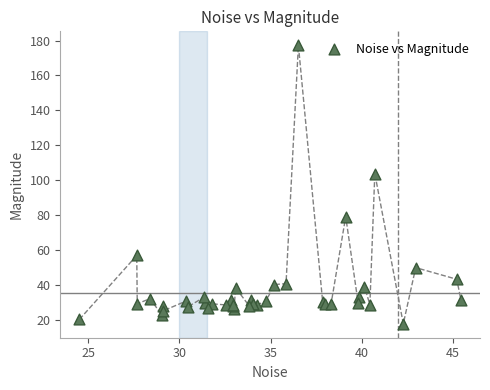

What Y value in the scatter plot is closest to 97?

103.7